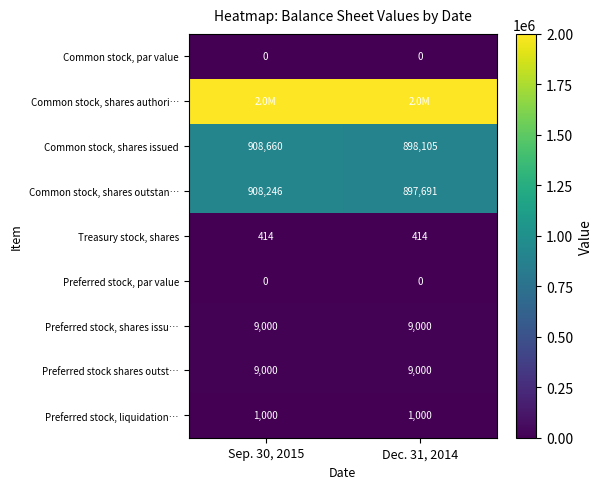

True or false: Common stock, shares issued has a value of 908660 at Sep. 30, 2015.

True